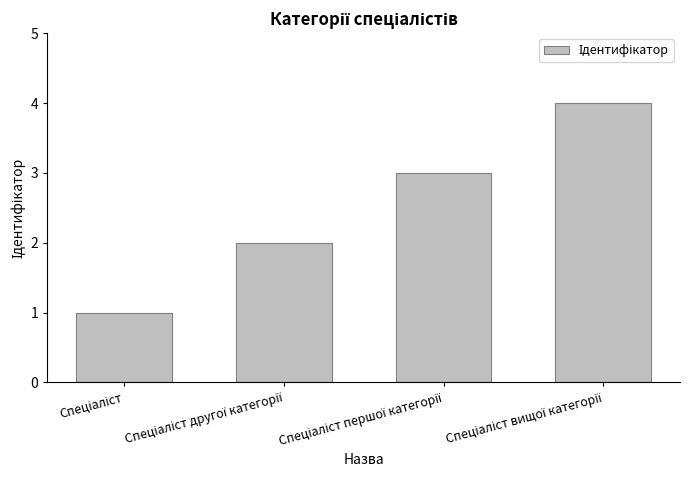

What is the maximum value shown in the chart?

4